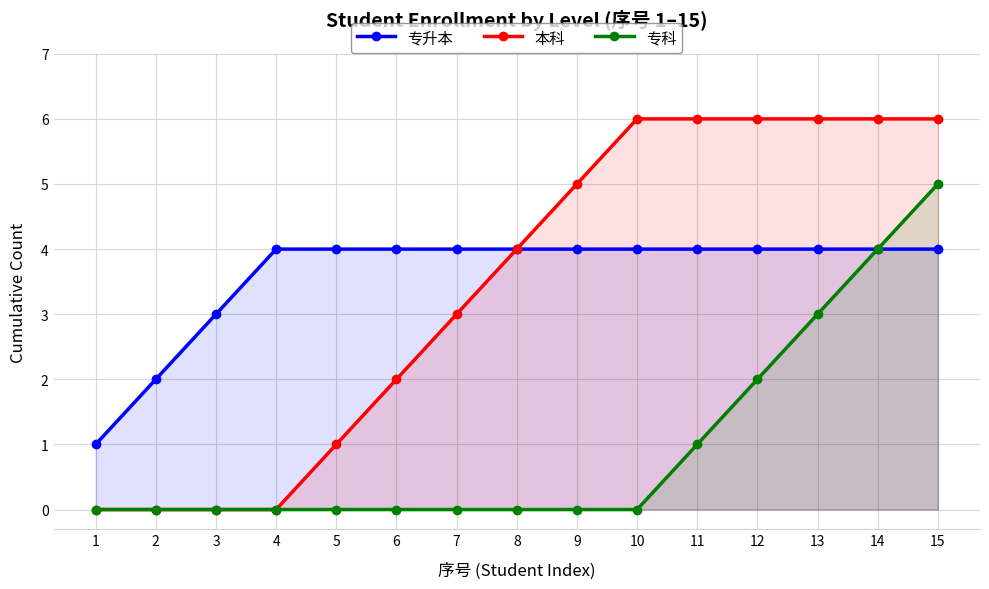

Does the chart display data point markers on the line(s)?

Yes